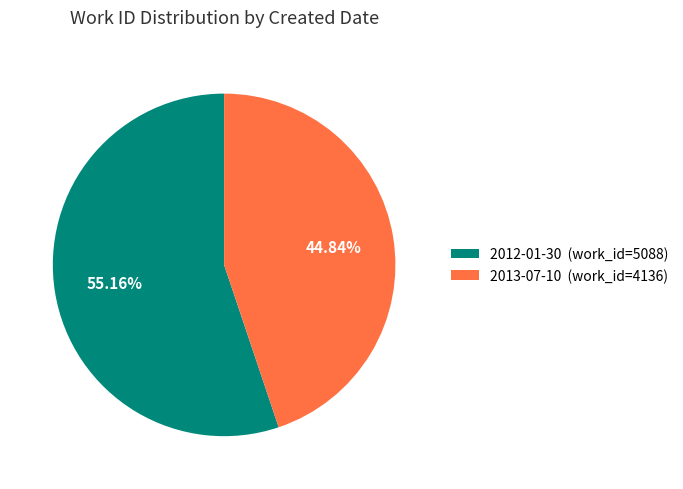

Is 2013-07-10 the majority of the pie?

No